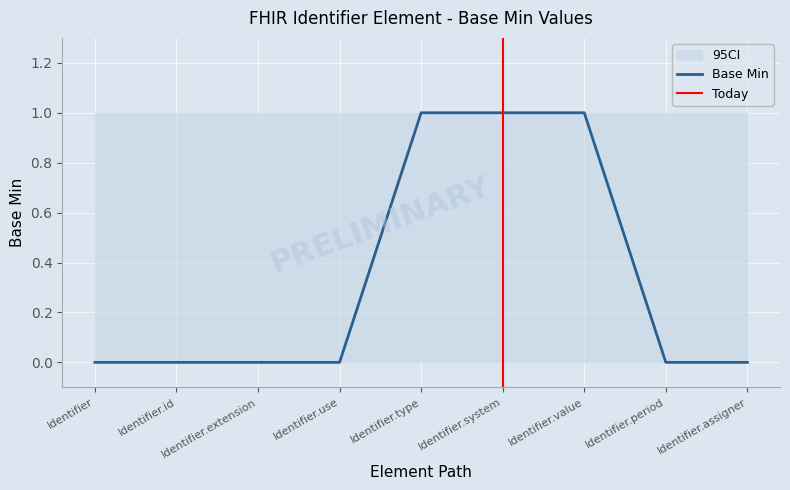

What is the label of the 3rd point from the right?

Identifier.value